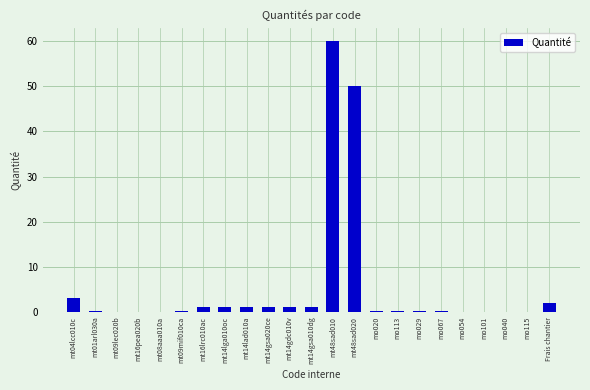

Are the bars grouped side by side (vs. stacked)?

No